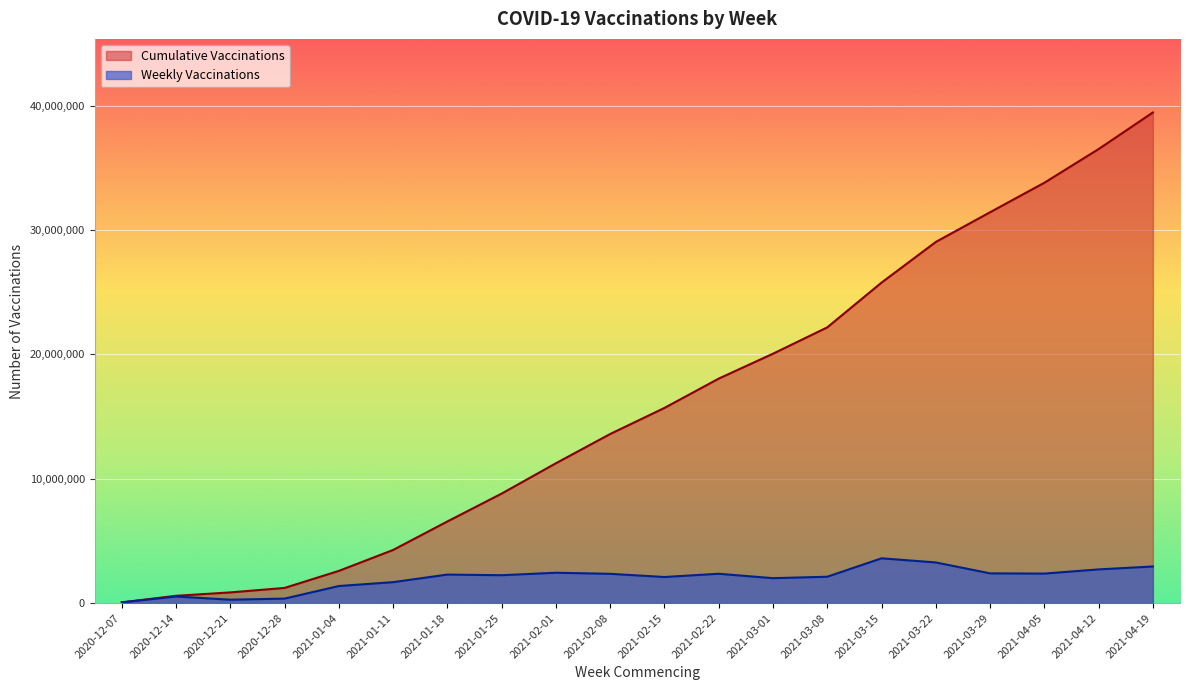

True or false: Cumulative Vaccinations has a value of 29036356 at 2021-03-22.

True